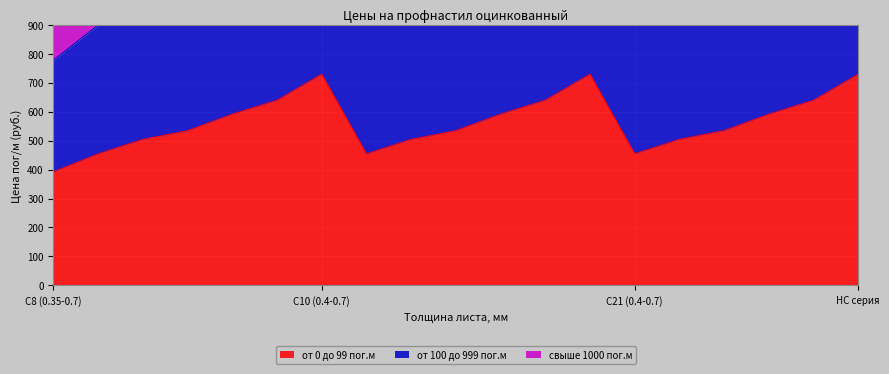

Which category has the lowest value in the от 0 до 99 пог.м series?

С8 (0.35-0.7)